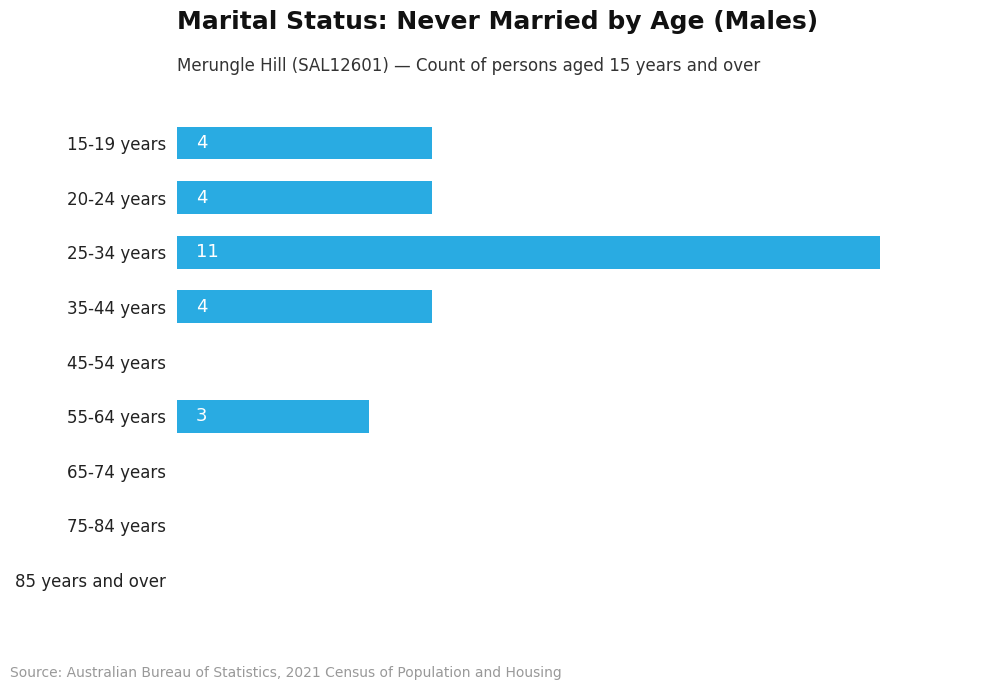

Which label corresponds to the largest value in the chart?

25-34 years